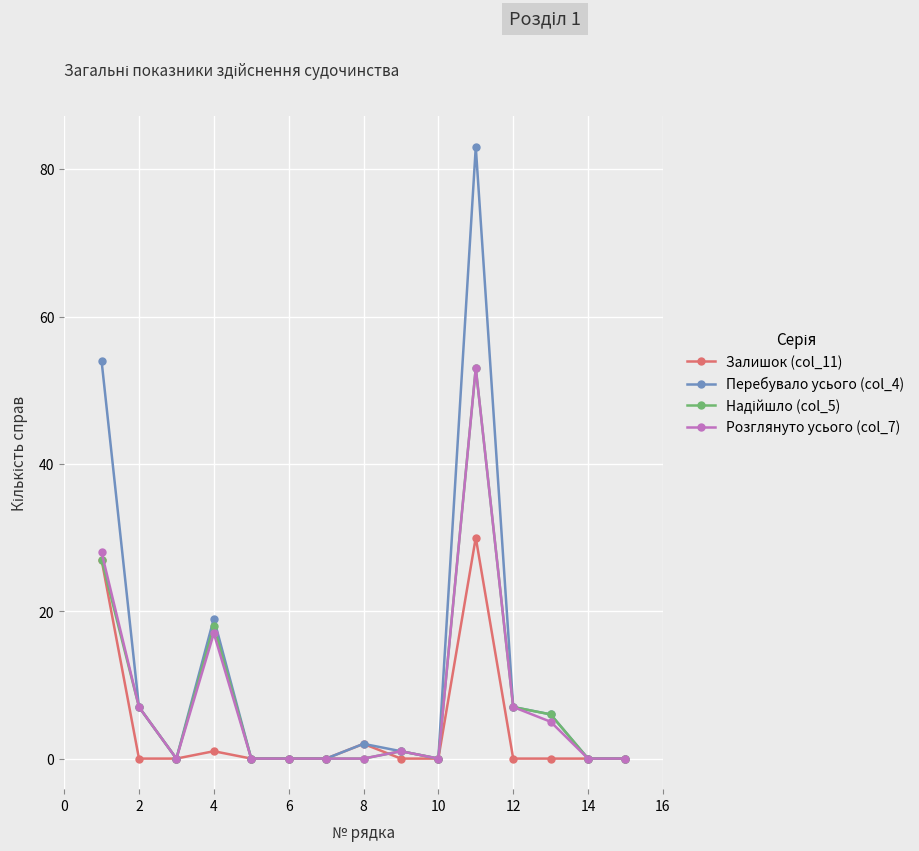

Which series has the largest total across all categories?

Перебувало усього (col_4)